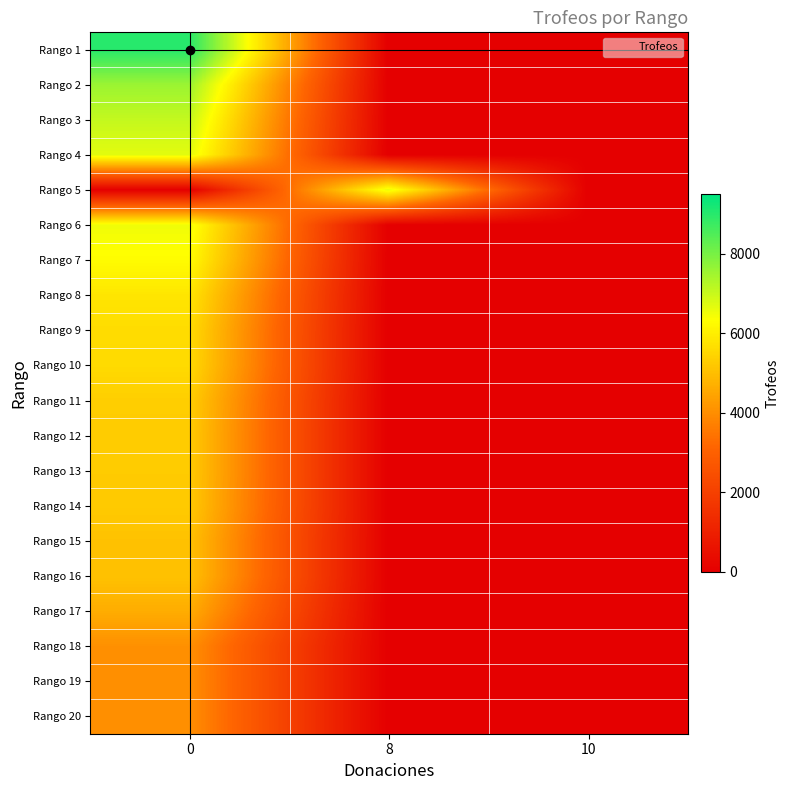

How many categories are shown in the chart?

3